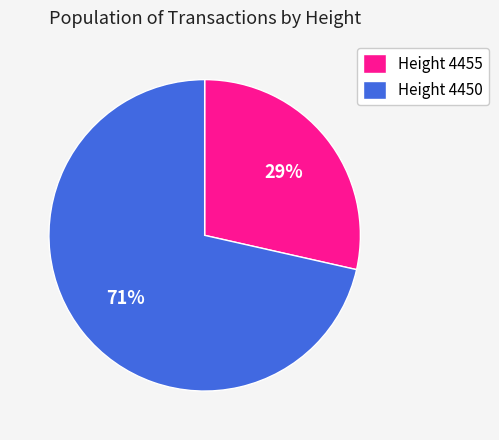

To the nearest percent, what is the combined percentage of Height 4450 and Height 4455?

100%